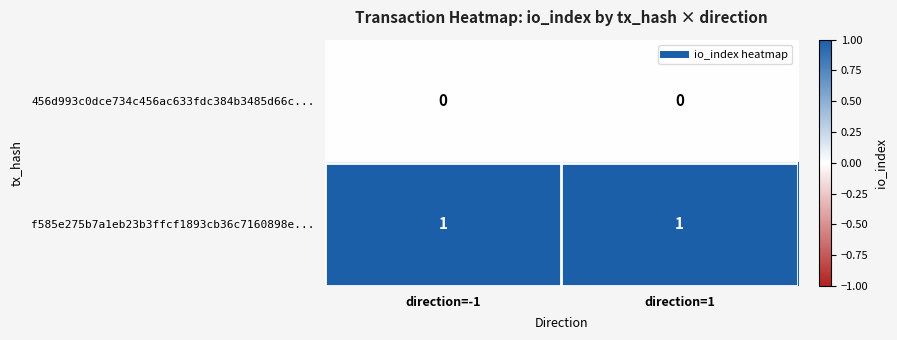

Is it true that f585e275b7a1eb23b3ffcf1893cb36c7160898e... equals 1 at direction=-1?

True